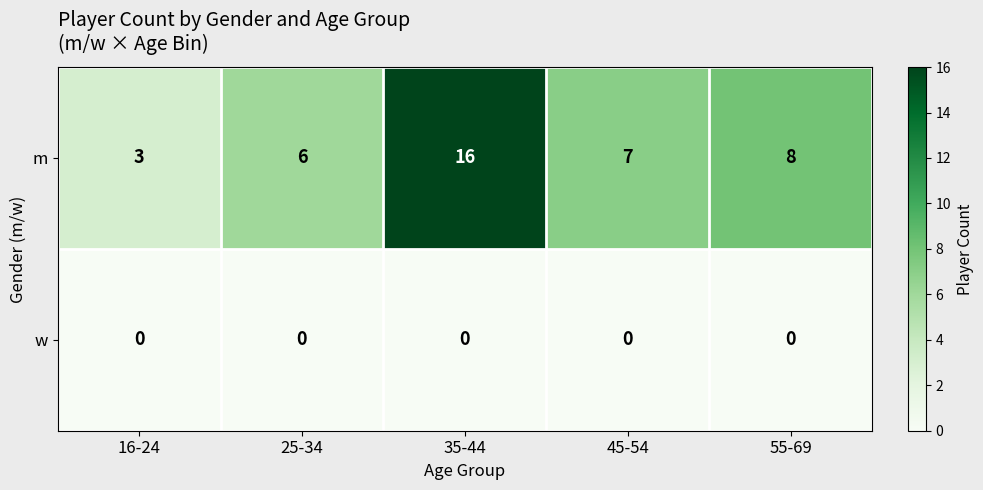

Reading left to right, extract all data points from this chart.

m: 3	6	16	7	8
w: 0	0	0	0	0